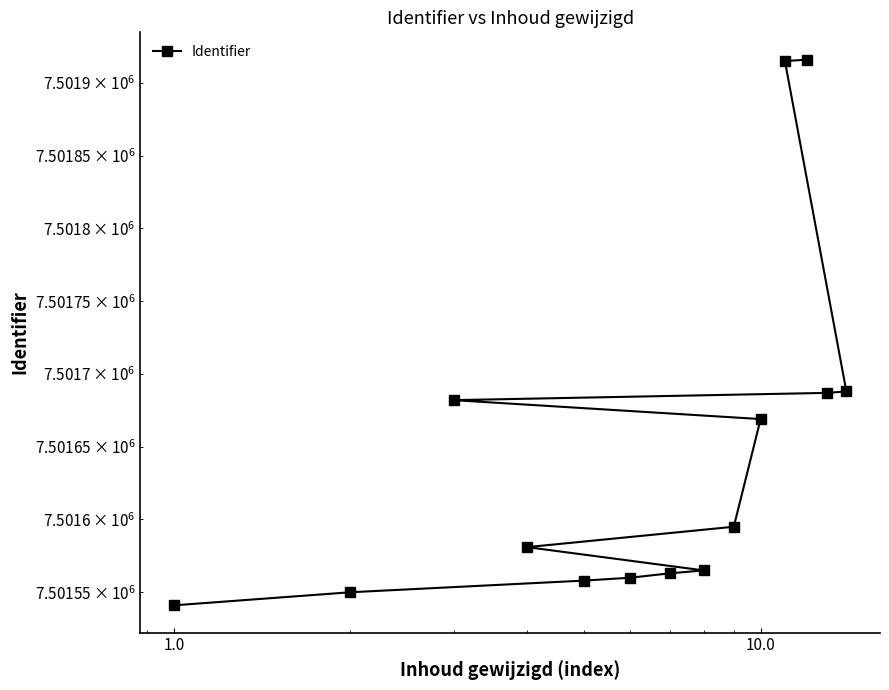

What is the smallest value displayed?

7501541